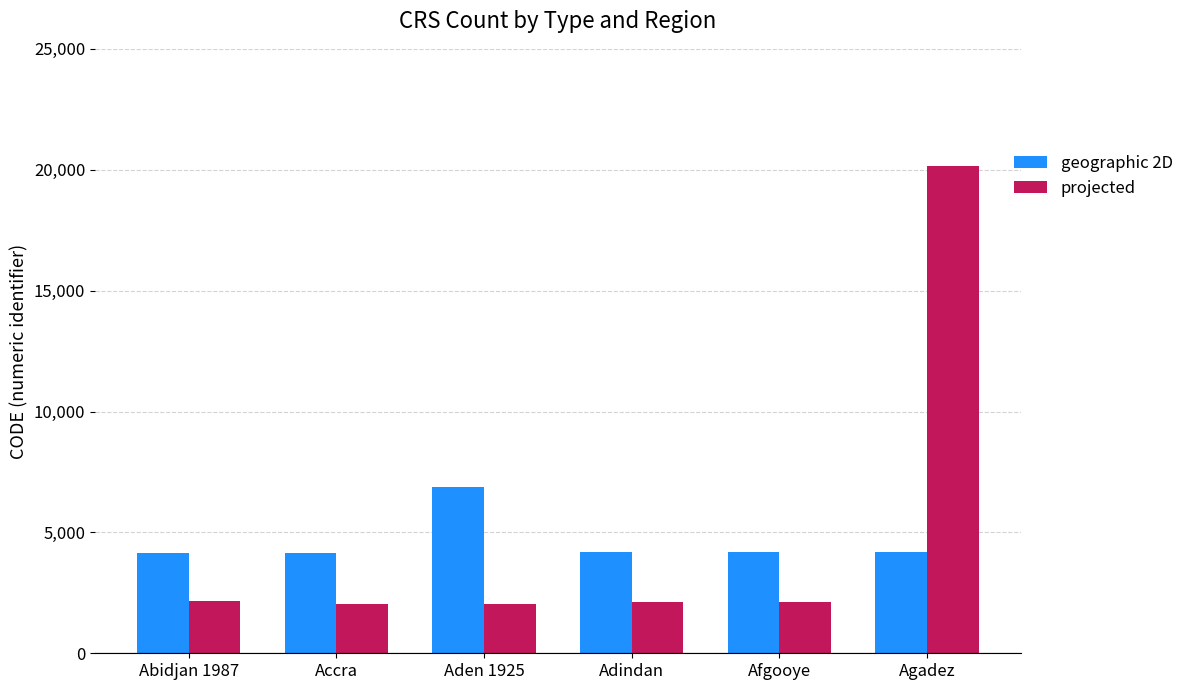

What is the minimum value shown in the chart?

2041